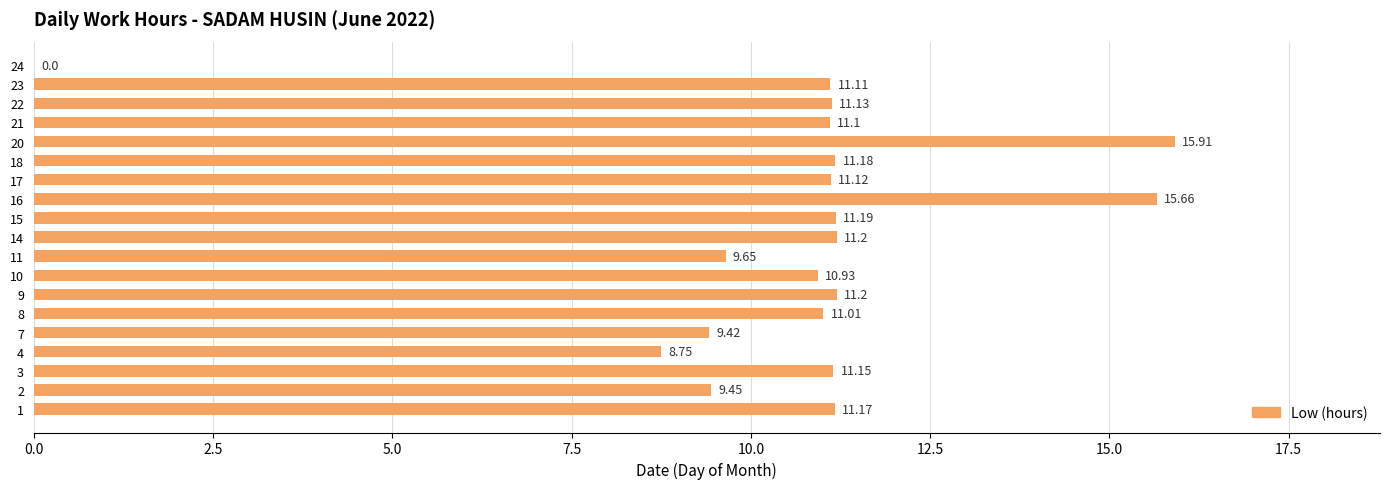

What is the average value?

10.6